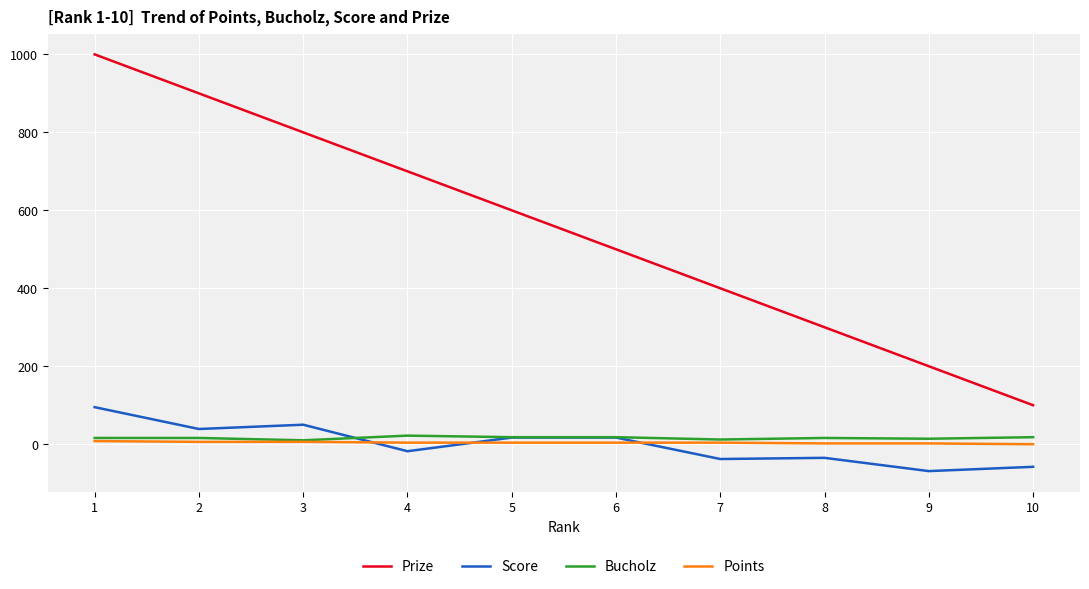

What is the difference between the maximum and second lowest values in the Score series?

153